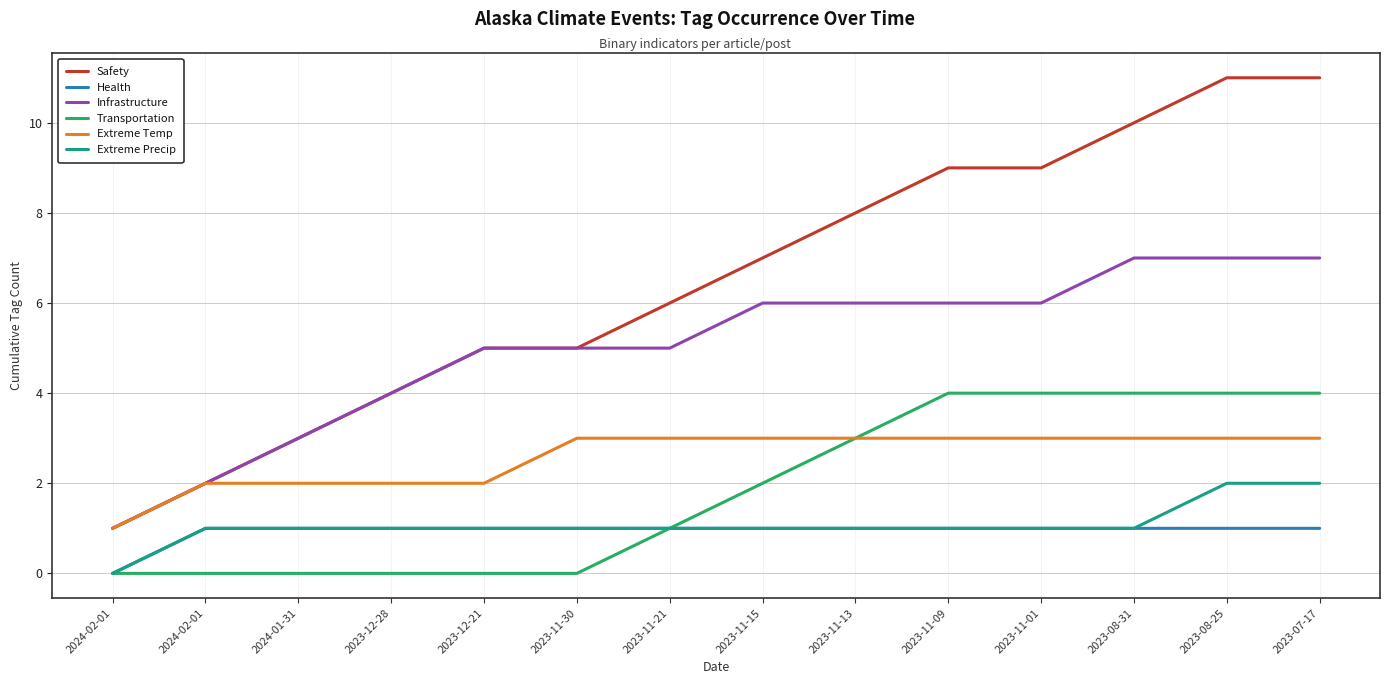

How many lines are shown in the chart?

6